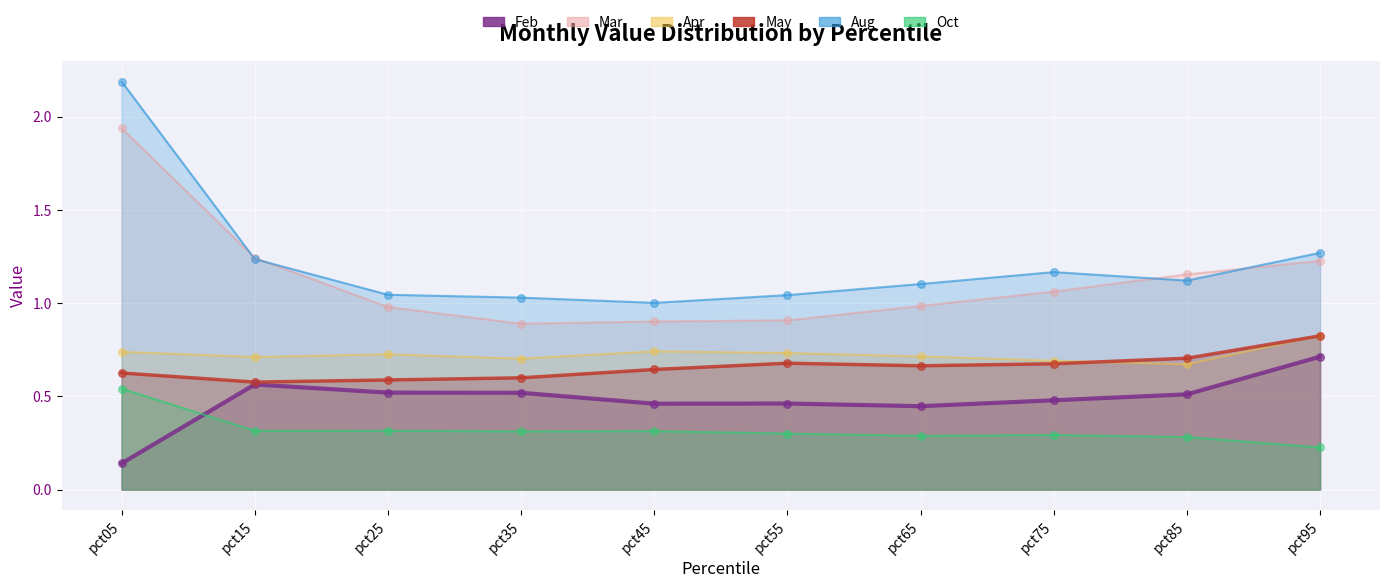

Which series reaches the maximum Y coordinate?

Aug